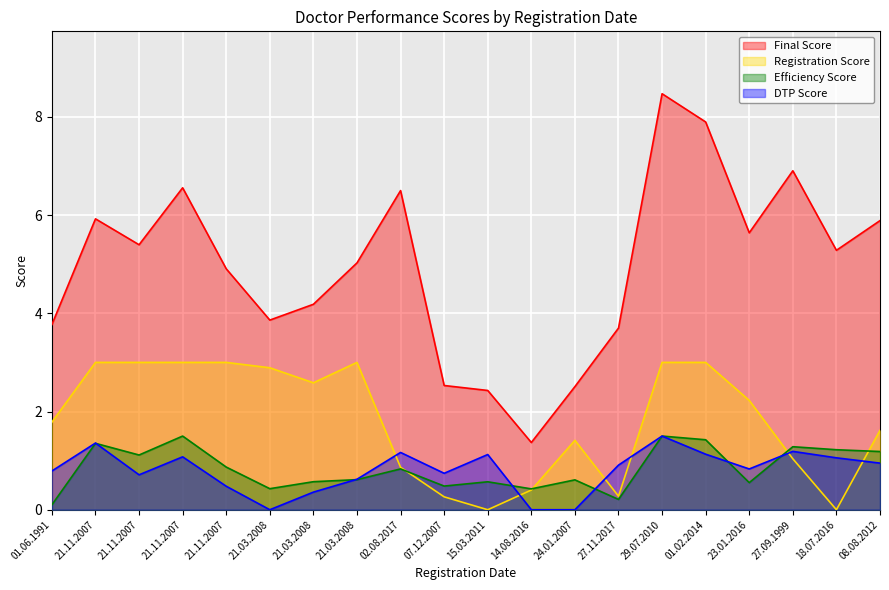

Is it true that Registration Score equals 0.6 at 01.02.2014?

False